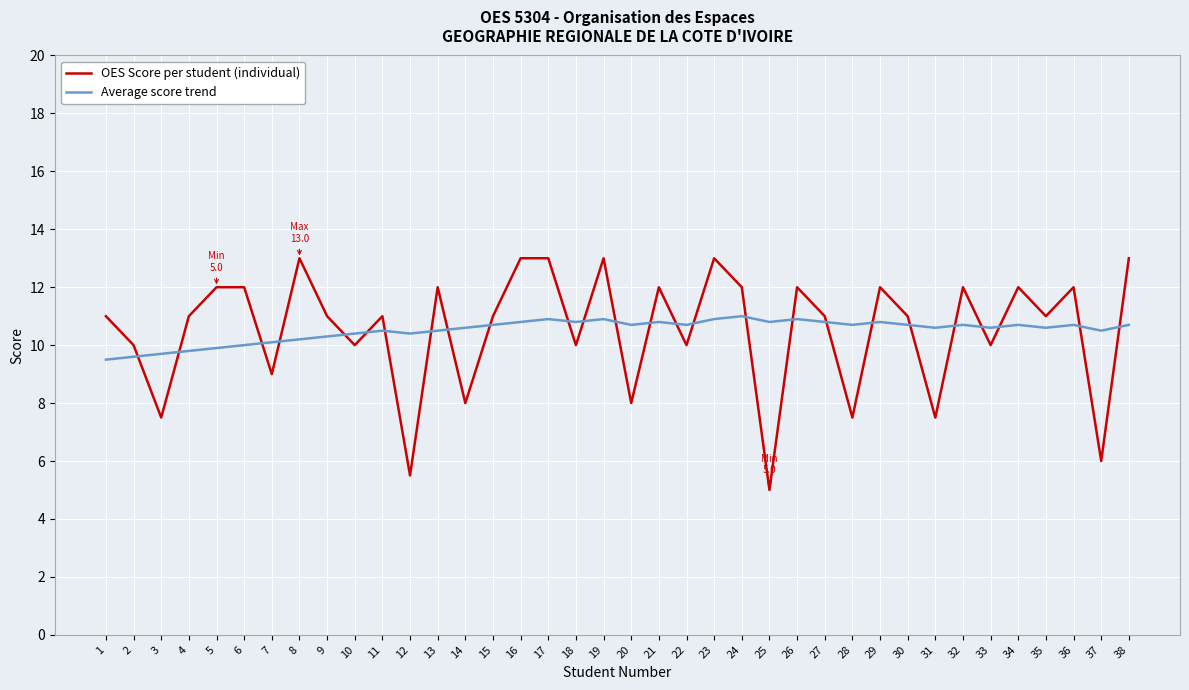

At which category does OES Score per student (individual) reach its first local valley?

3